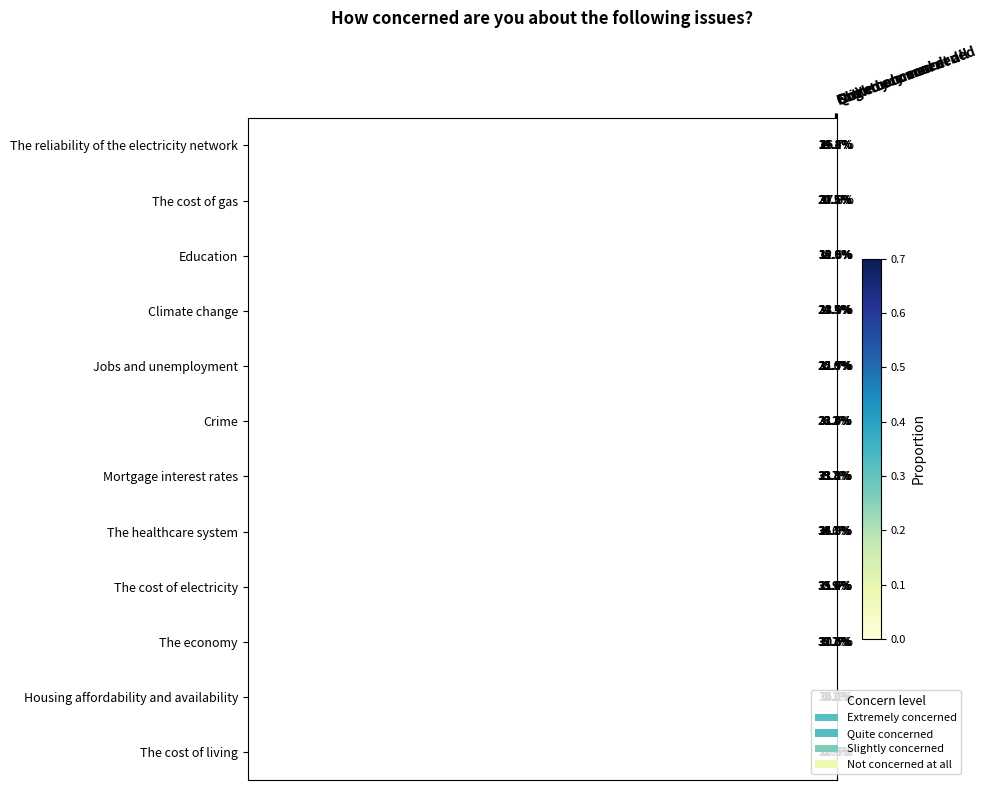

What is the difference between the maximum and second lowest values in the Housing affordability and availability series?

34.2